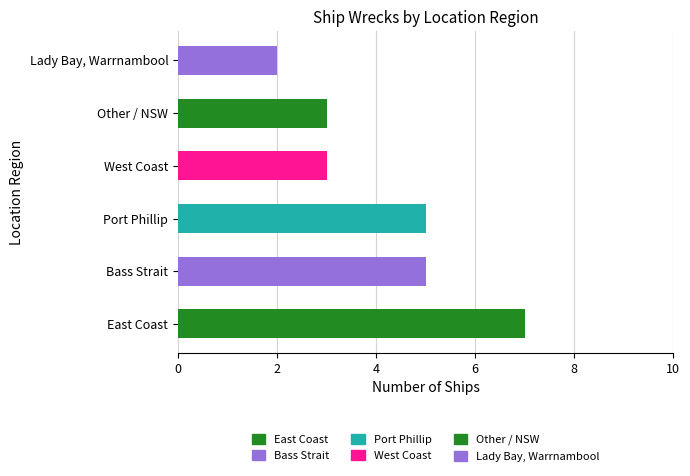

What is the average value?

4